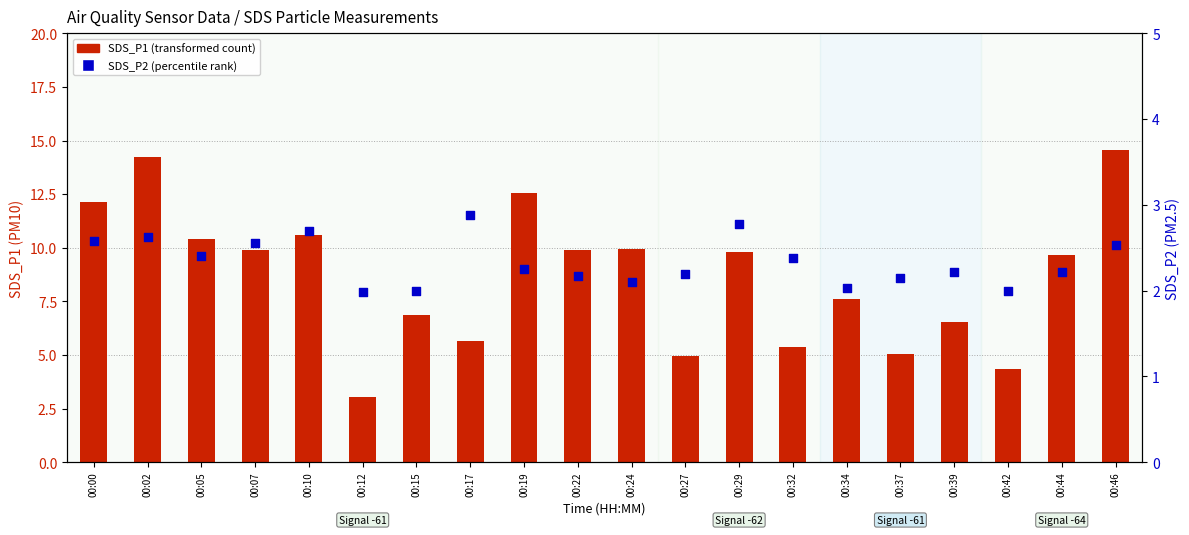

Which series reaches the maximum Y coordinate?

SDS_P1 (transformed count)